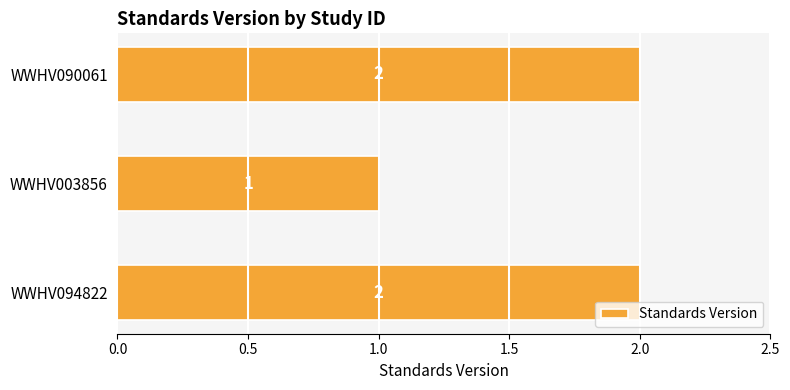

What is the sum of the values at WWHV003856 and WWHV090061?

3